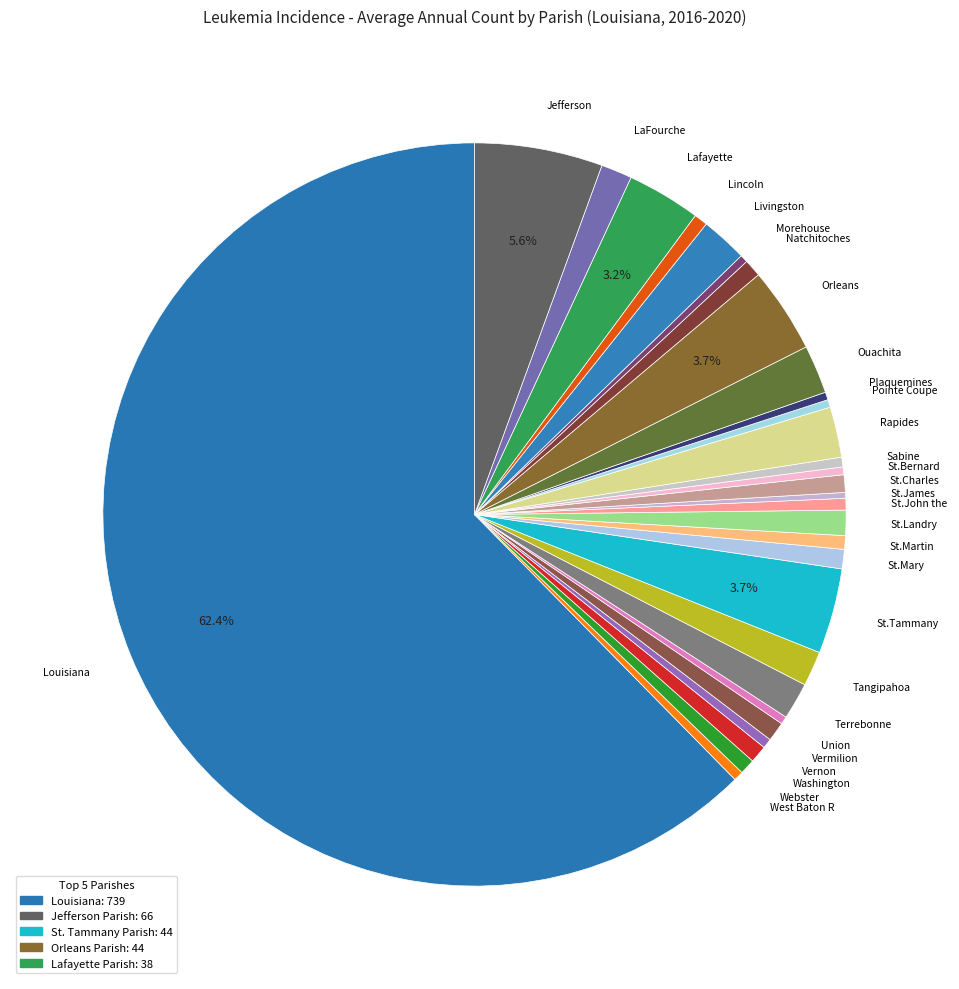

What is the largest slice in the pie chart?

Louisiana